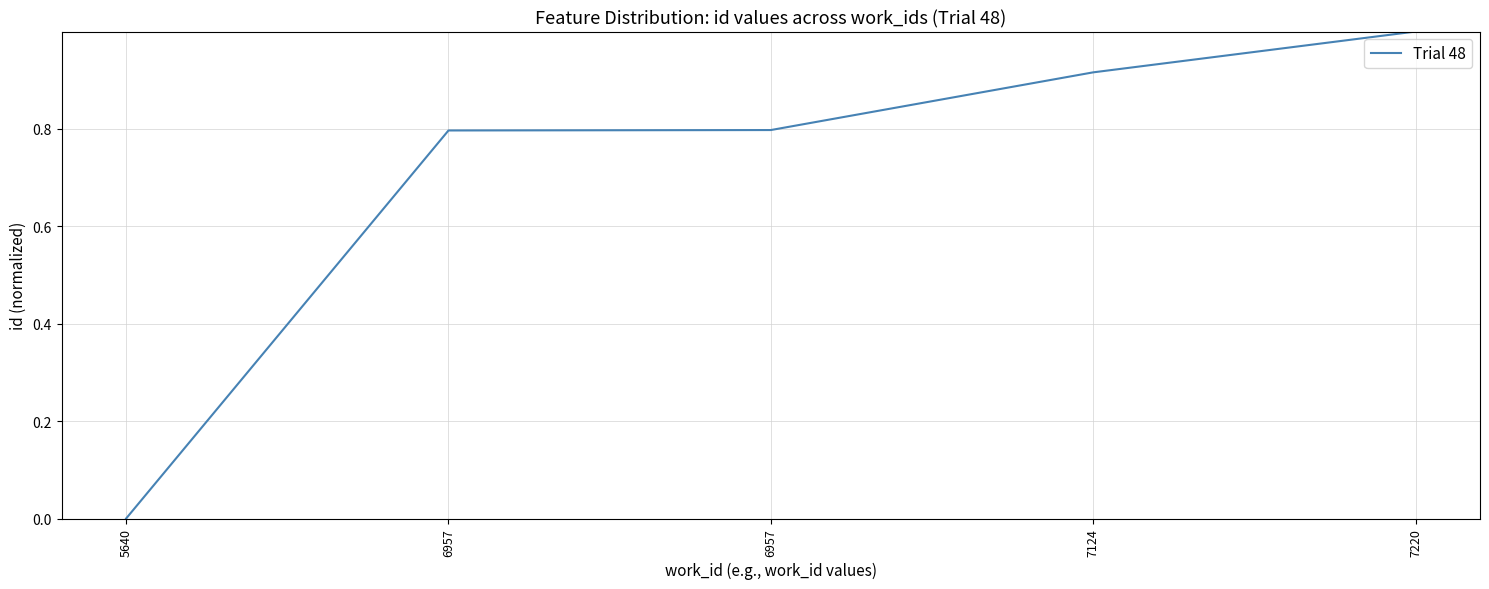

Does the chart display data point markers on the line(s)?

No